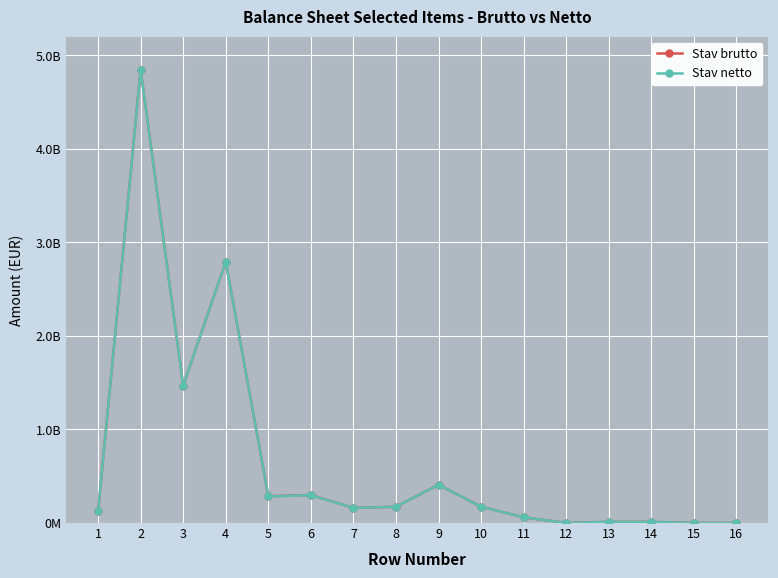

Which label corresponds to the smallest value in the chart?

16